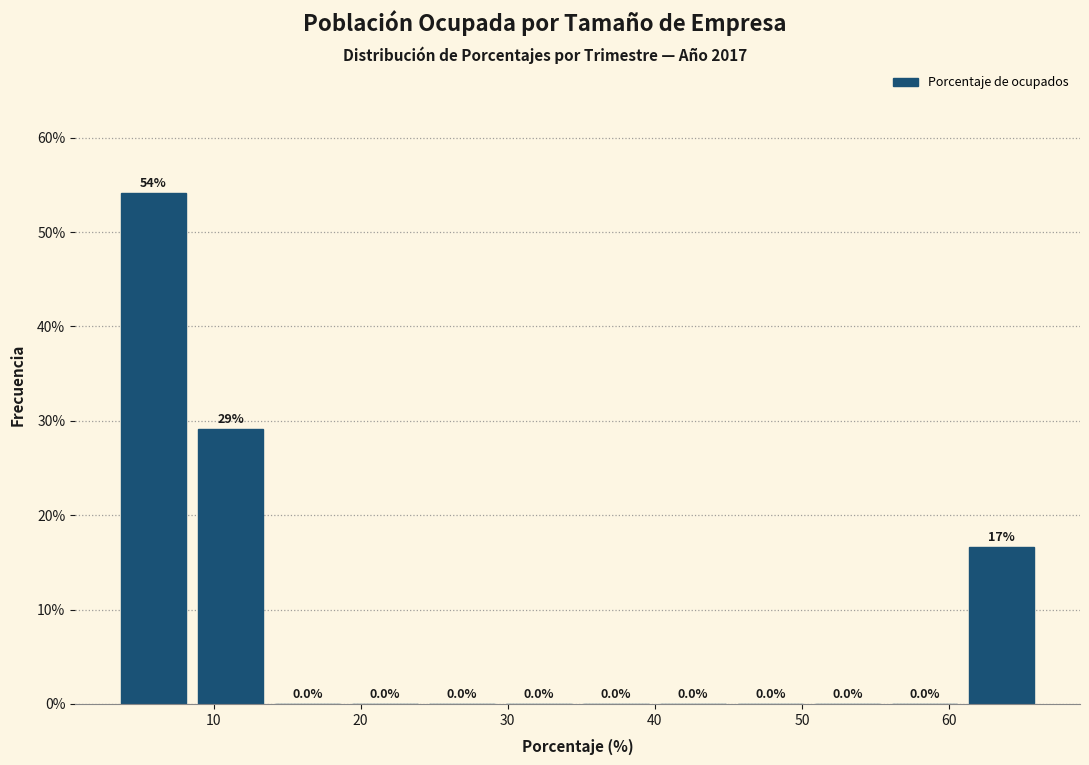

Over which range of the x-axis is the bar tallest?

3 to 9